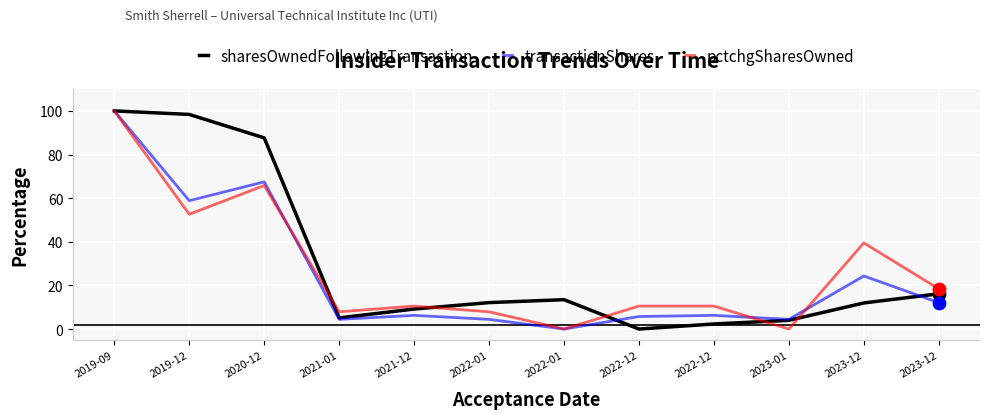

Is this an area chart (filled region under the line)?

No